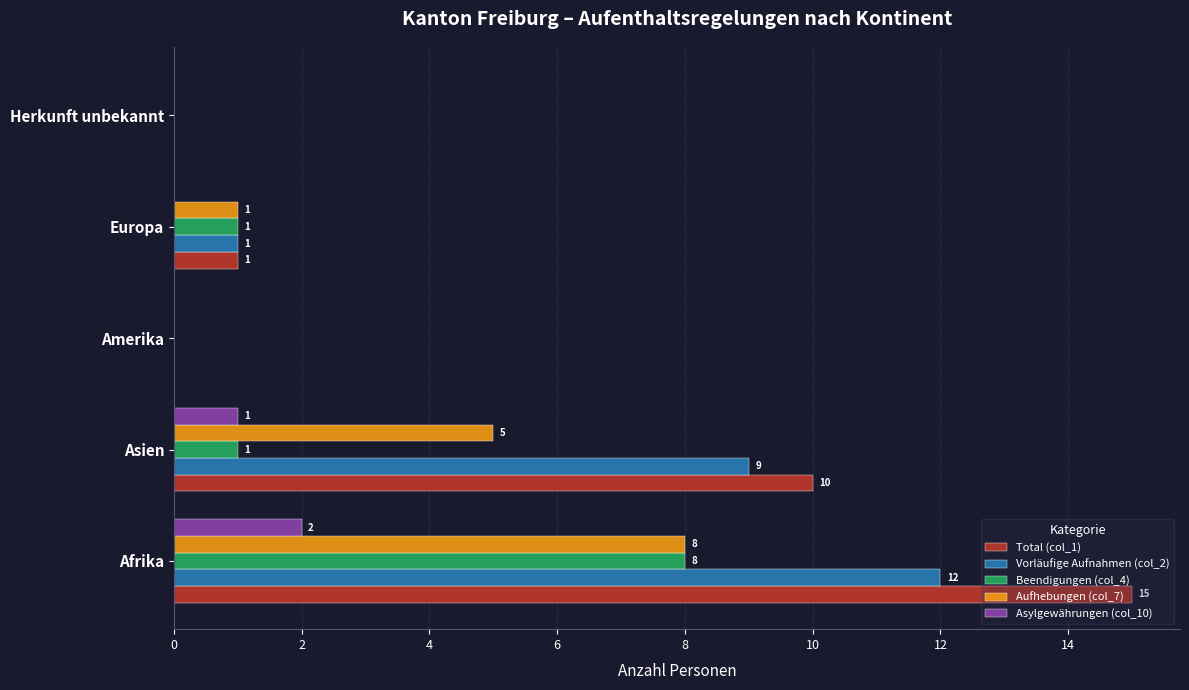

Is it true that Aufhebungen (col_7) equals -5 at Herkunft unbekannt?

False